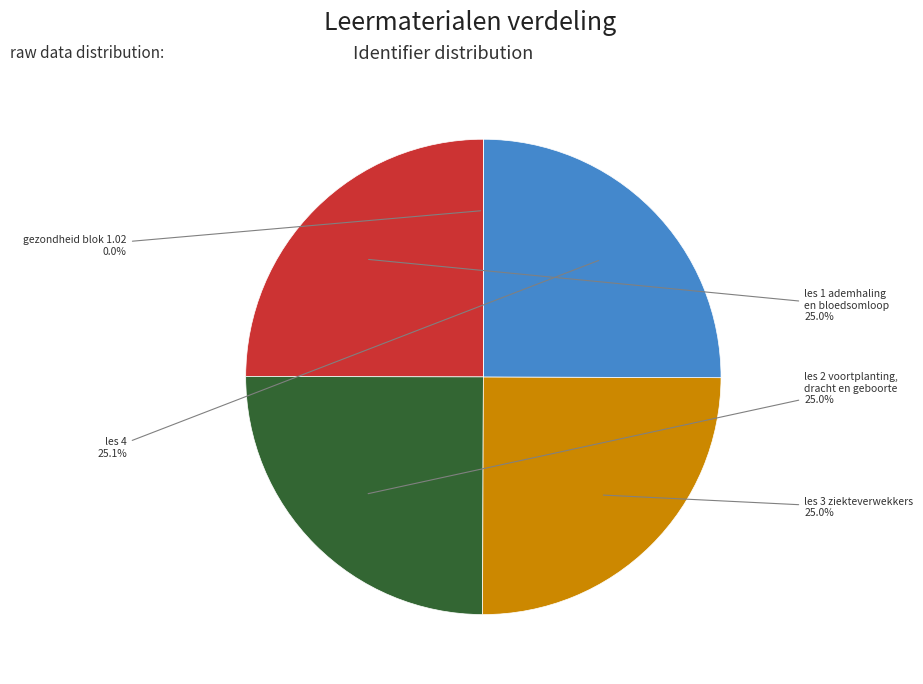

Between les 1 ademhaling en bloedsomloop and les 4, which is larger?

les 4